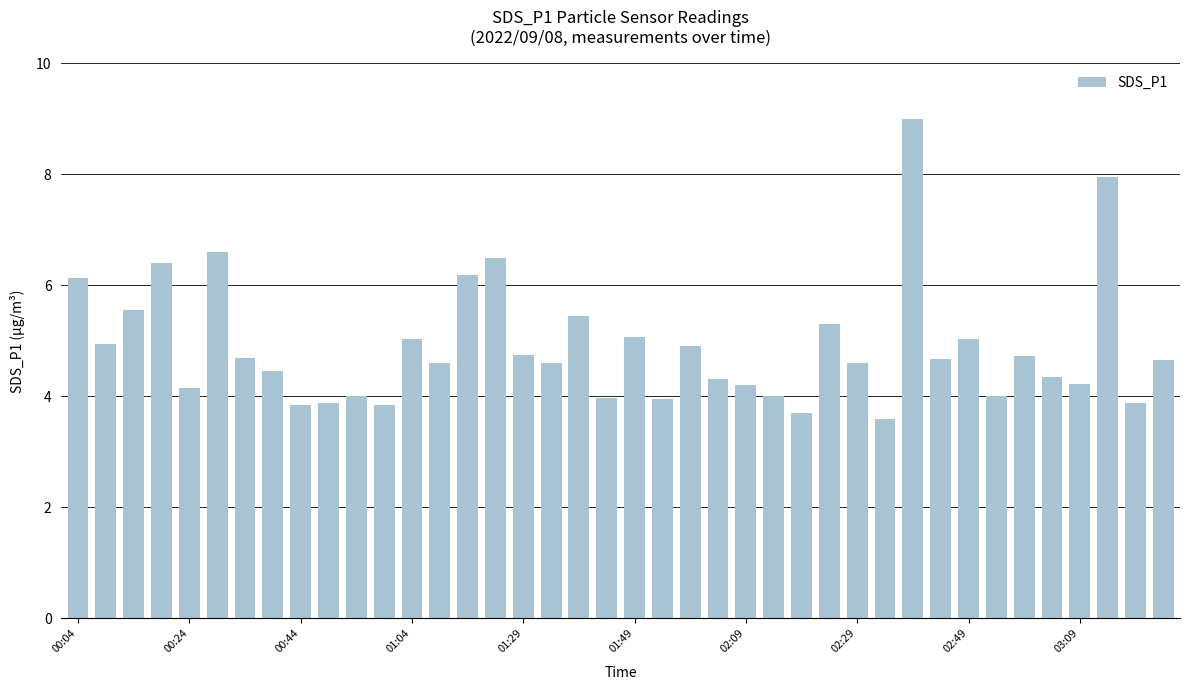

What is the greatest value displayed?

9.0